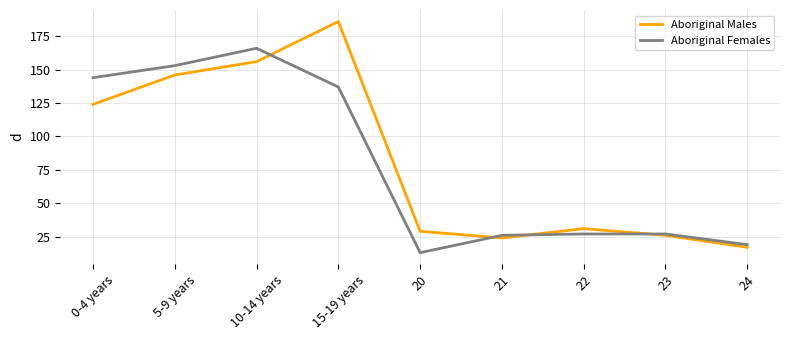

True or false: Aboriginal Females and Aboriginal Males intersect in this chart.

True